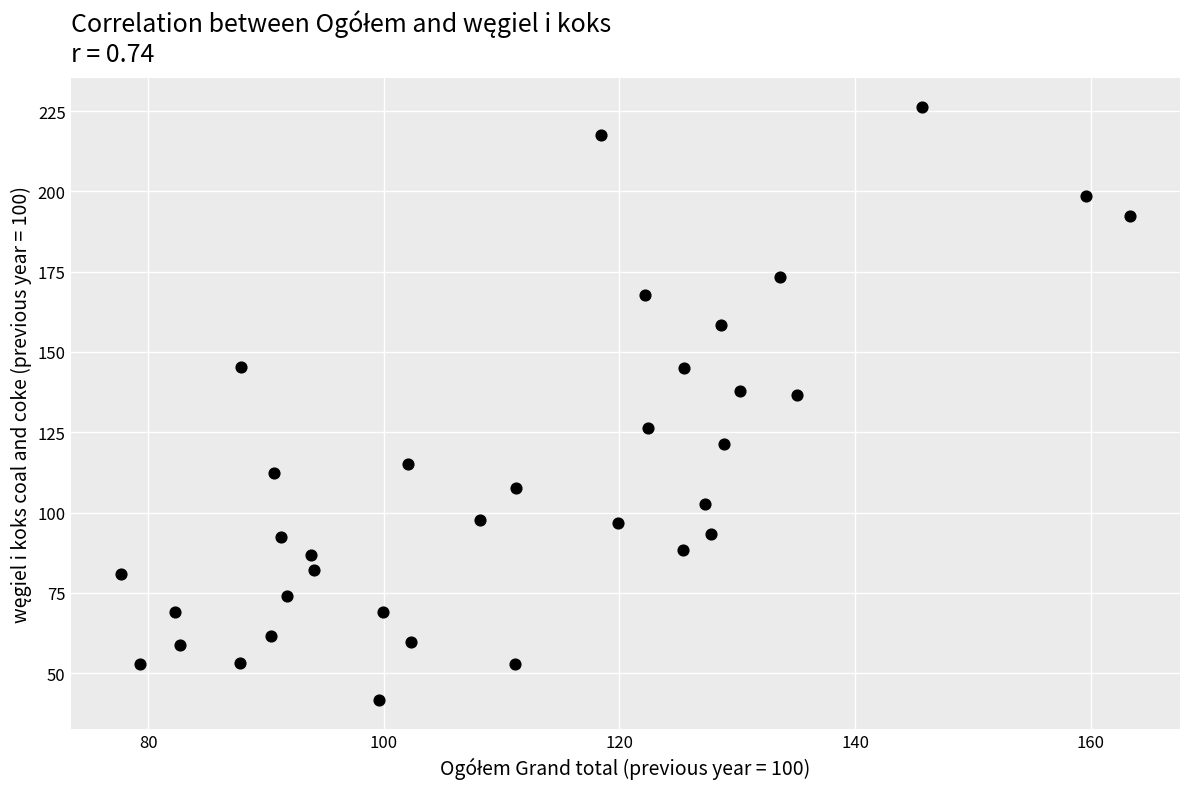

What is the range of Y values (max minus min)?

184.5